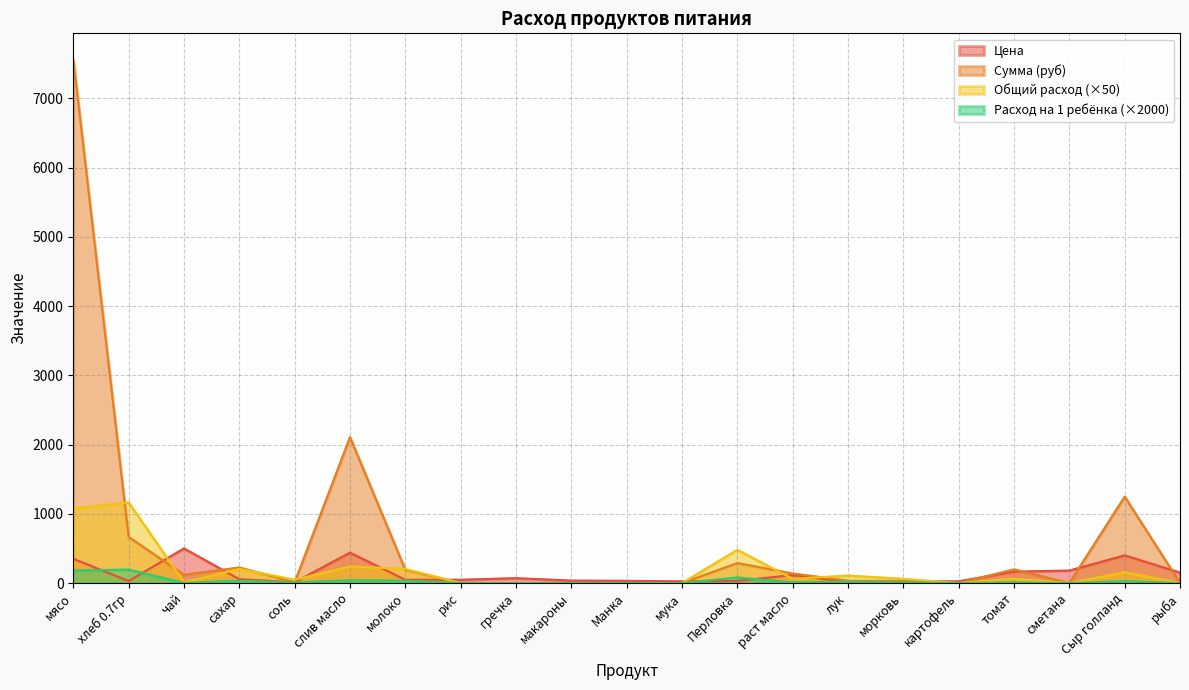

What are all the series names shown in the legend?

Цена, Сумма (руб), Общий расход (×50), Расход на 1 ребёнка (×2000)